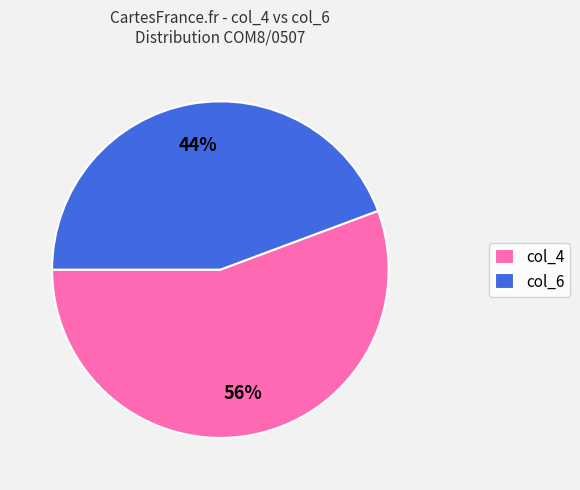

To the nearest percent, what is the combined percentage of col_4 and col_6?

100%